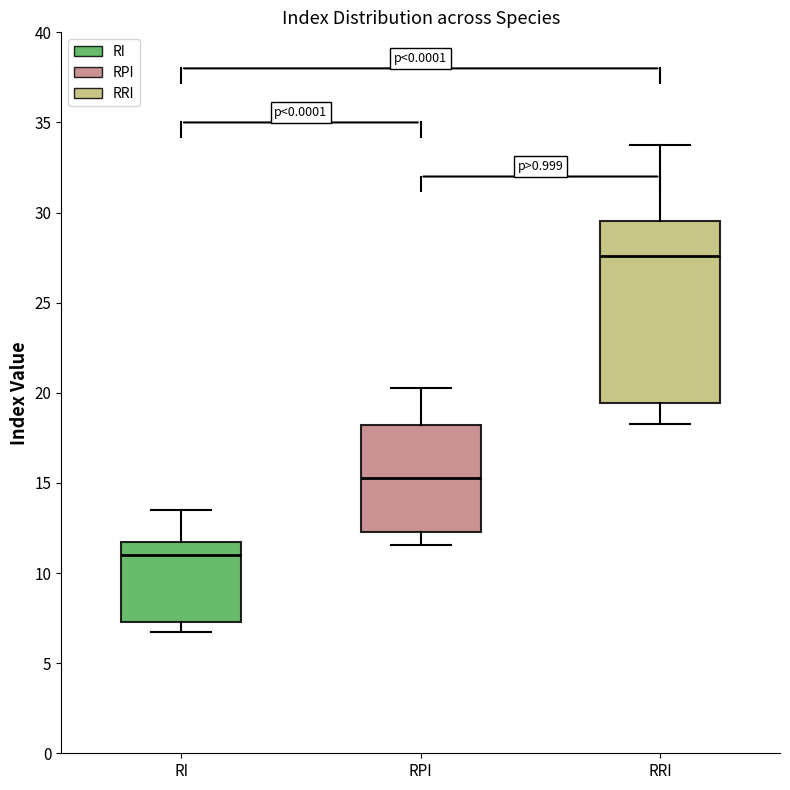

Reading left to right, transcribe this box plot: for each box, give where its median line is, the range the box spans, and where its two whiskers end, as read against the y-axis. The values are not printed on the chart, so give them approximately, as read against the axis.

RI: median 11.0, box 7.5 to 12.0, whiskers 6.5 to 13.5
RPI: median 15.5, box 12.5 to 18.0, whiskers 11.5 to 20.5
RRI: median 27.5, box 19.5 to 29.5, whiskers 18.5 to 34.0